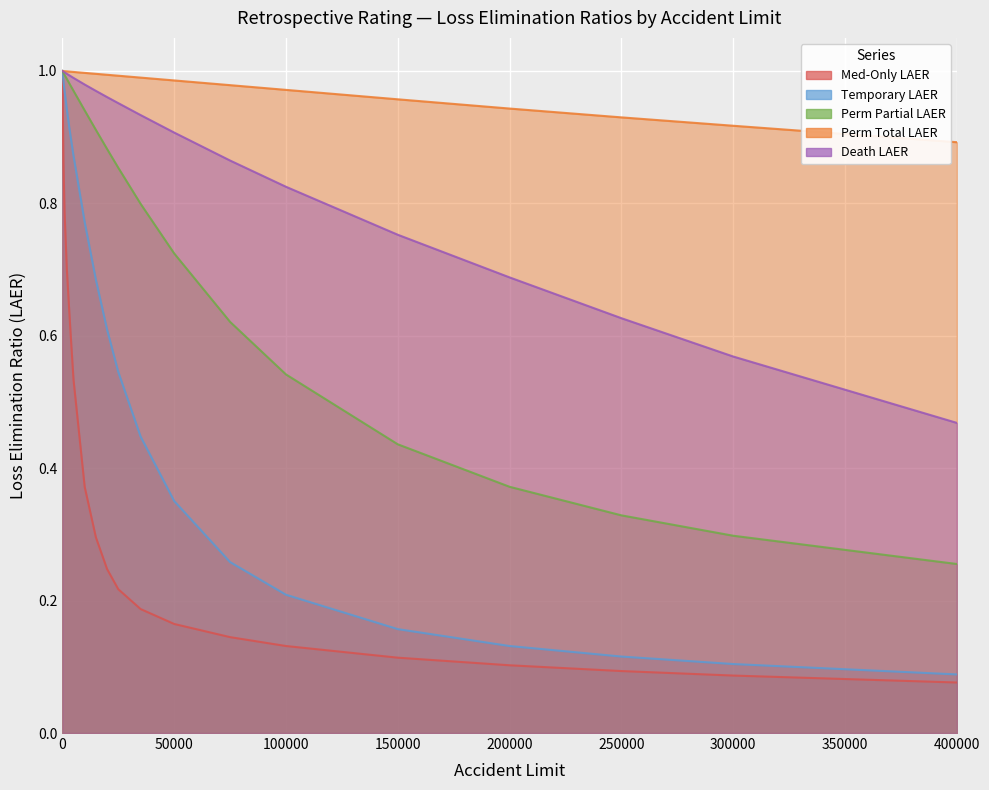

What is the total value across all series at 75000?

2.9